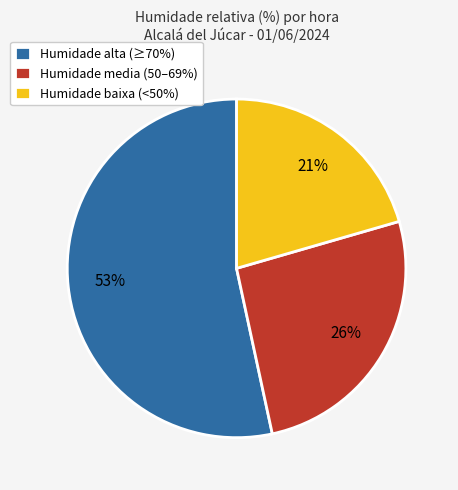

Which has a higher value, Humidade alta (≥70%) or Humidade media (50–69%)?

Humidade alta (≥70%)